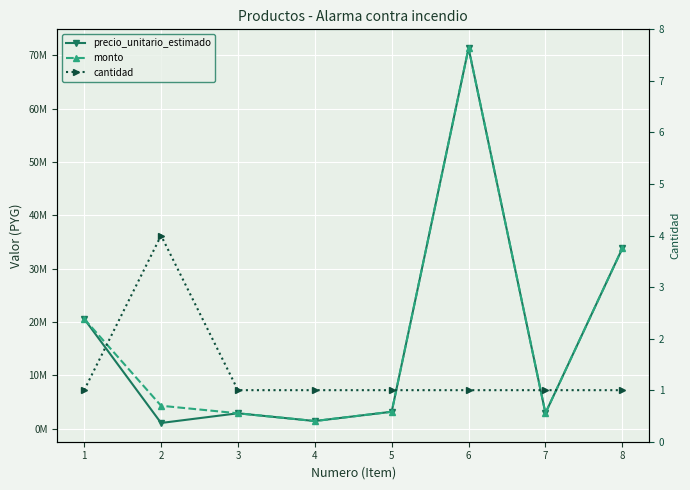

What is the spread (max minus min) of values at 6?

71363999